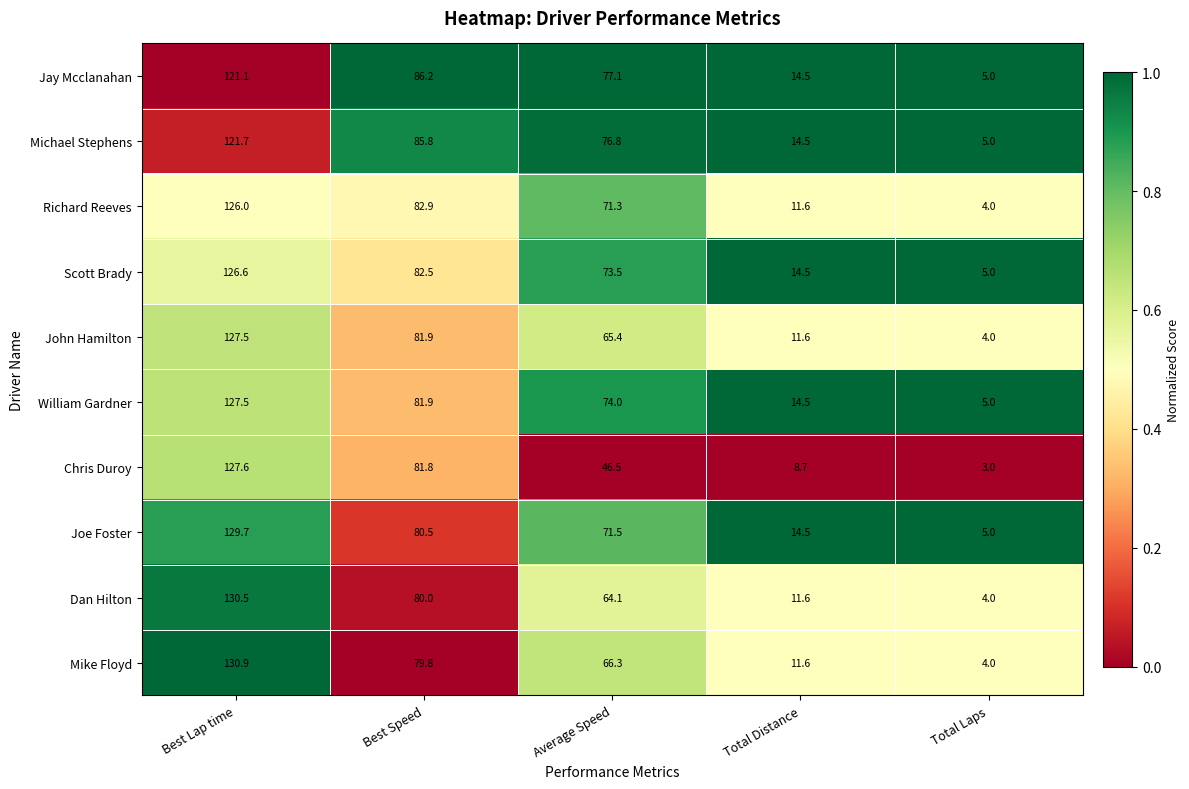

What value does the Richard Reeves series have at Average Speed?

71.3